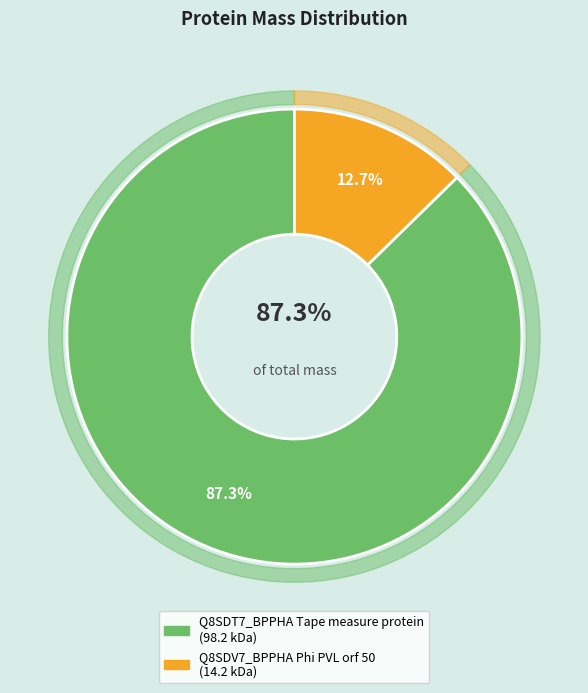

Rank the categories by value from highest to lowest.

Q8SDT7_BPPHA Tape measure protein, Q8SDV7_BPPHA Phi PVL orf 50